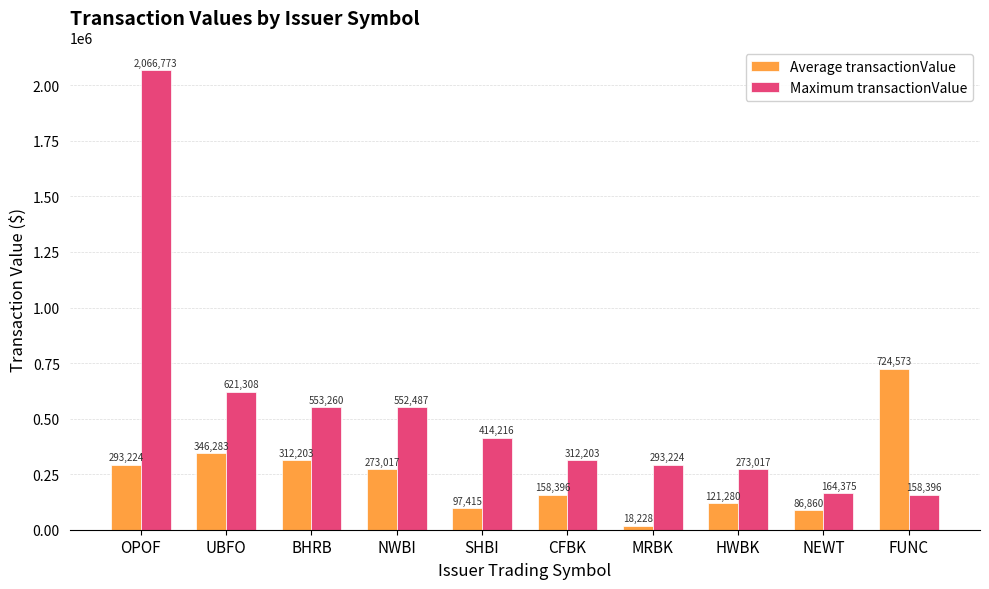

Is it true that Average transactionValue equals 18228 at MRBK?

True